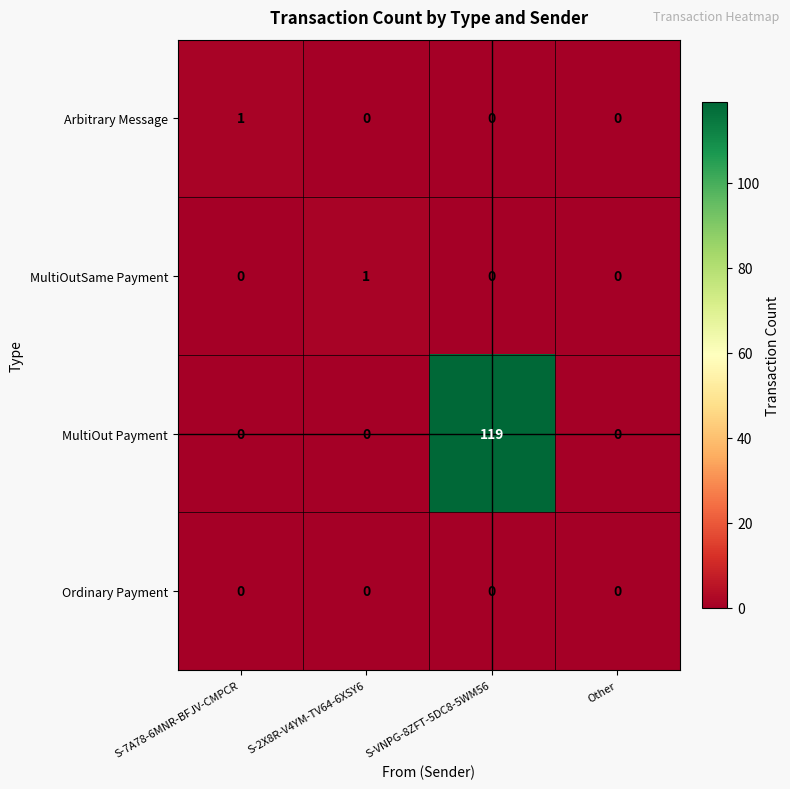

How many MultiOutSame Payment values are between 0 and 1?

4